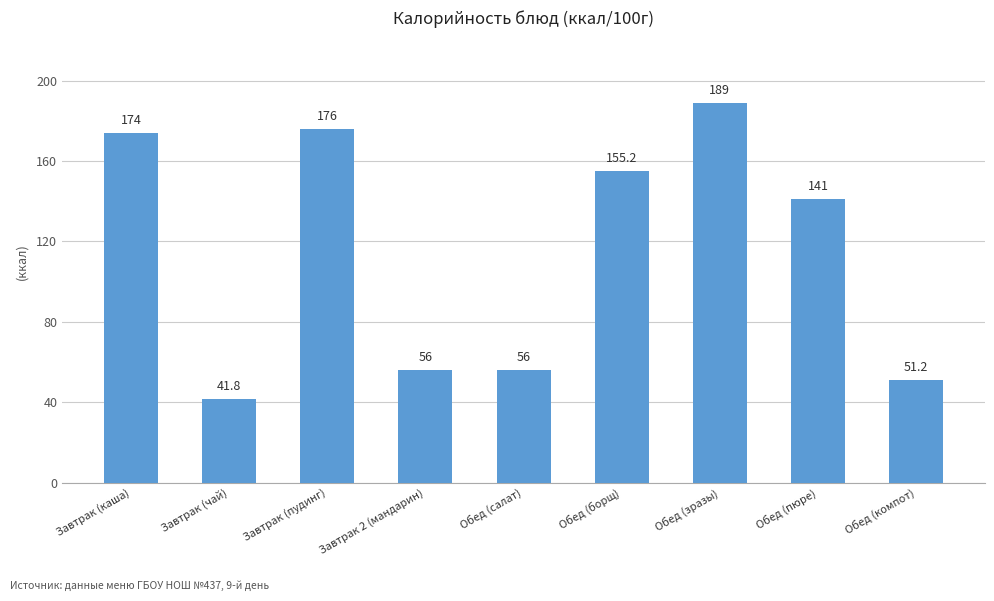

Which label corresponds to the smallest value in the chart?

Завтрак (чай)